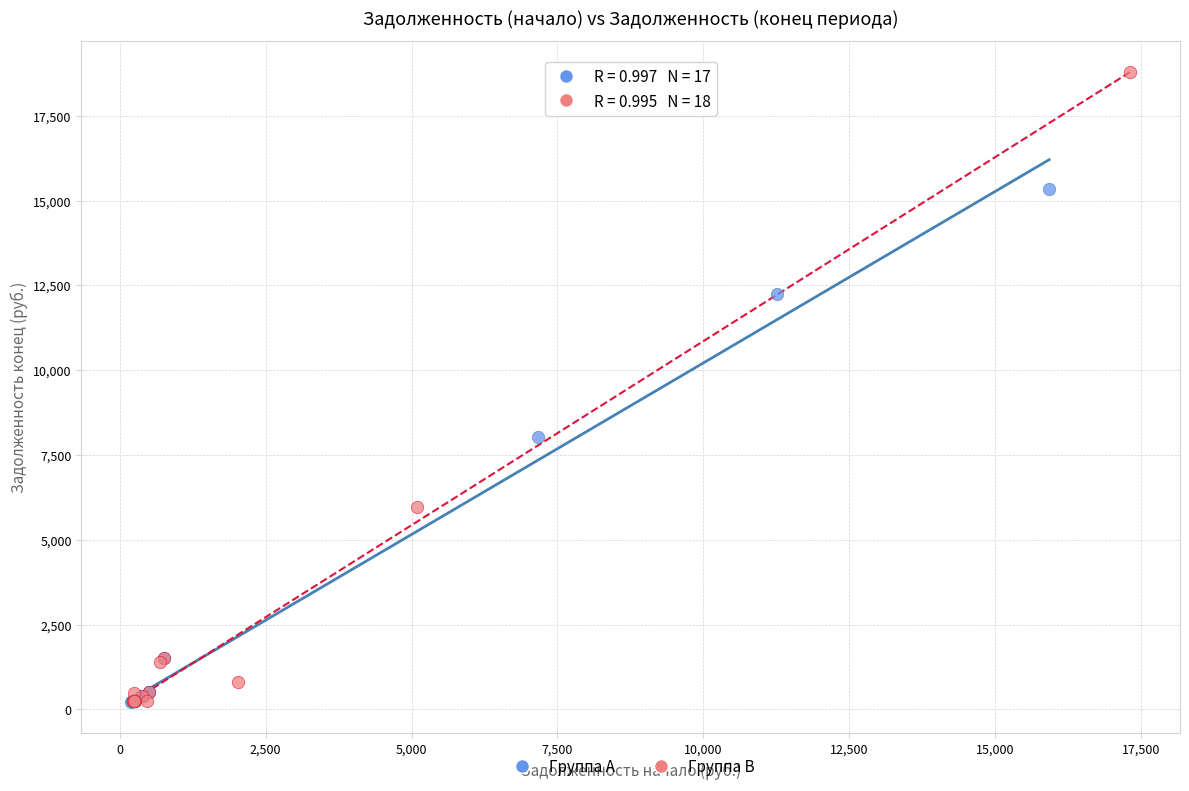

Which series has the largest Y range (max minus min)?

Группа B